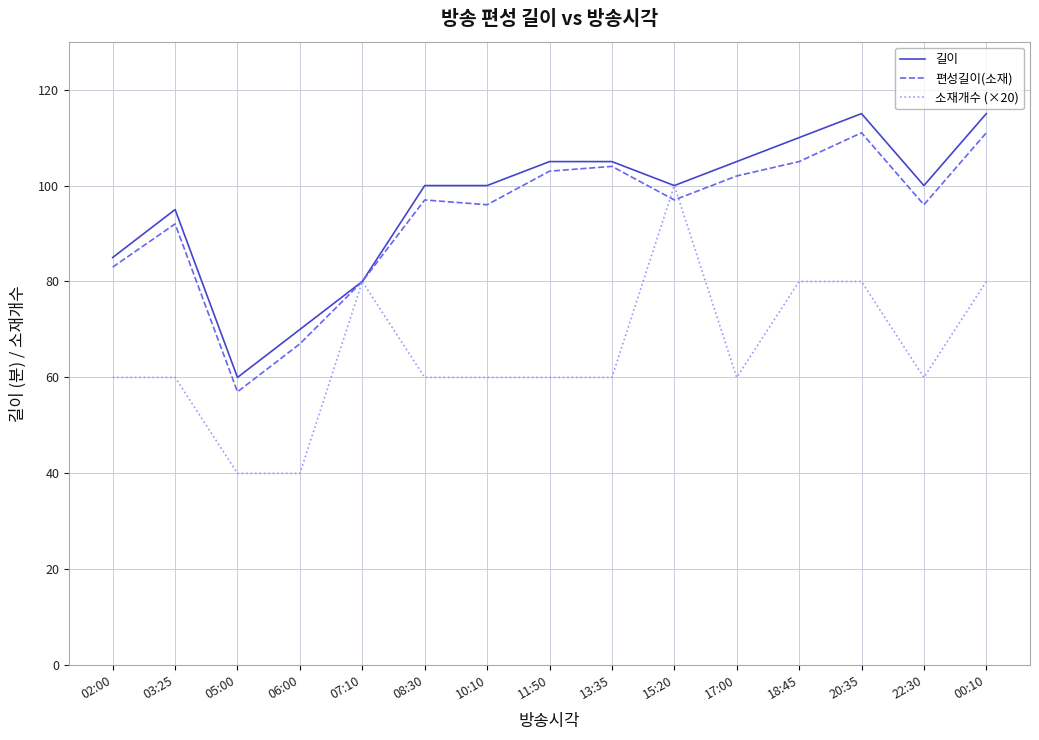

What is the difference between the second highest and minimum values in the 편성길이(소재) series?

54